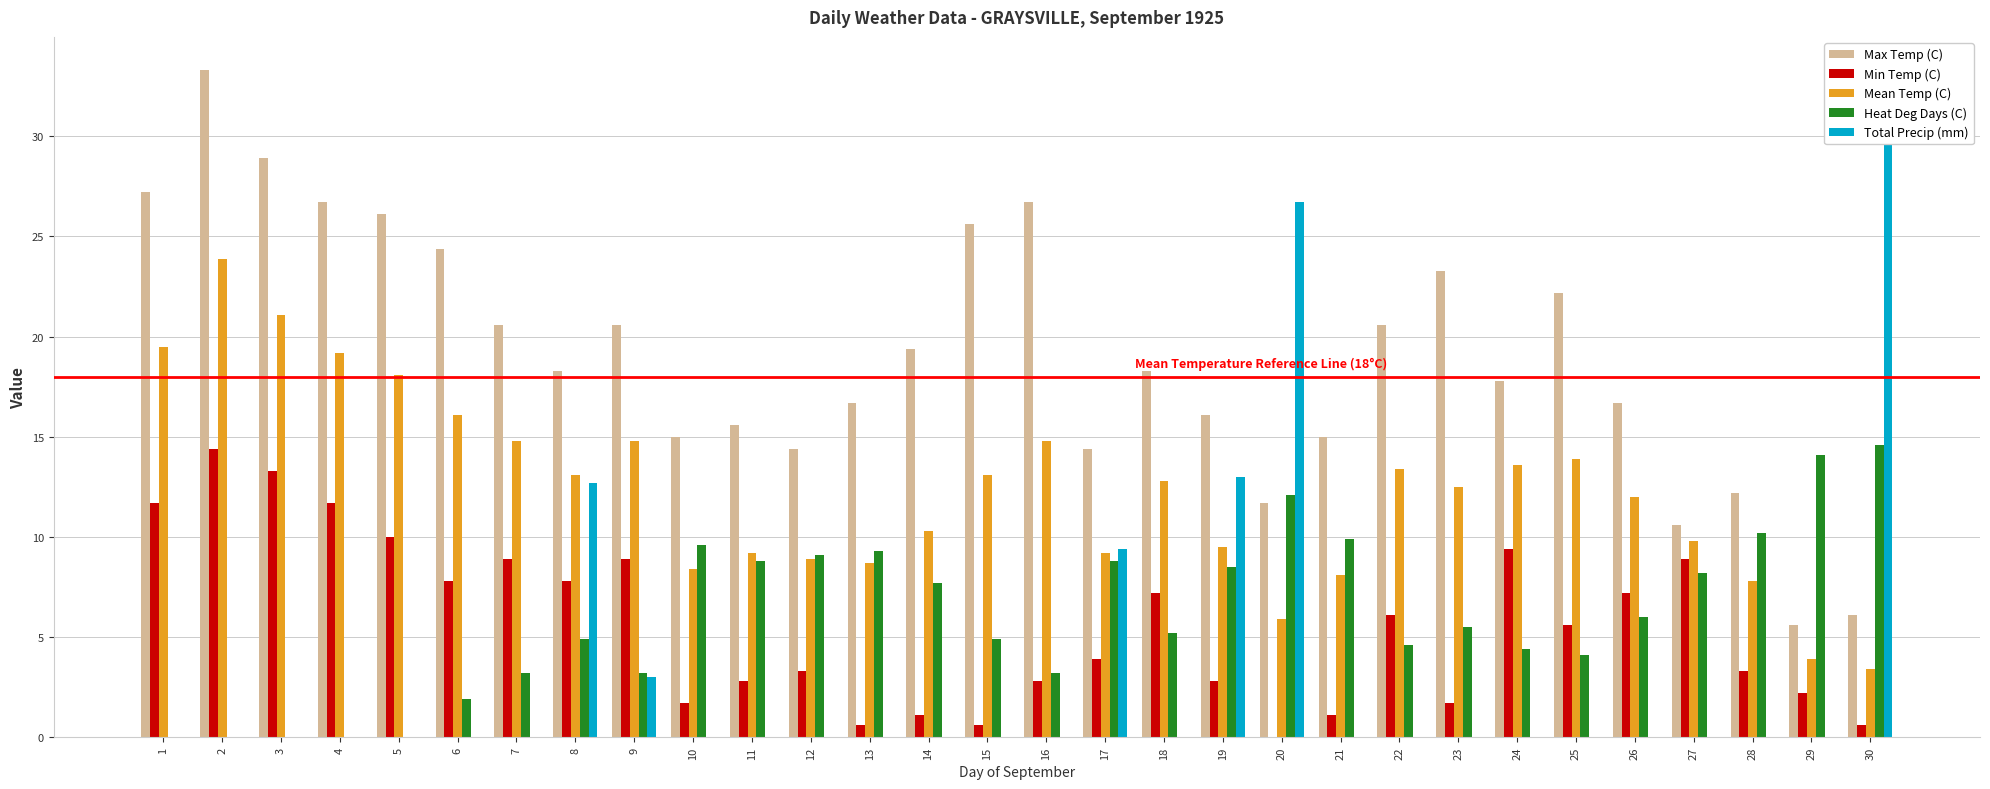

What are all the series names shown in the legend?

Max Temp (C), Min Temp (C), Mean Temp (C), Heat Deg Days (C), Total Precip (mm)